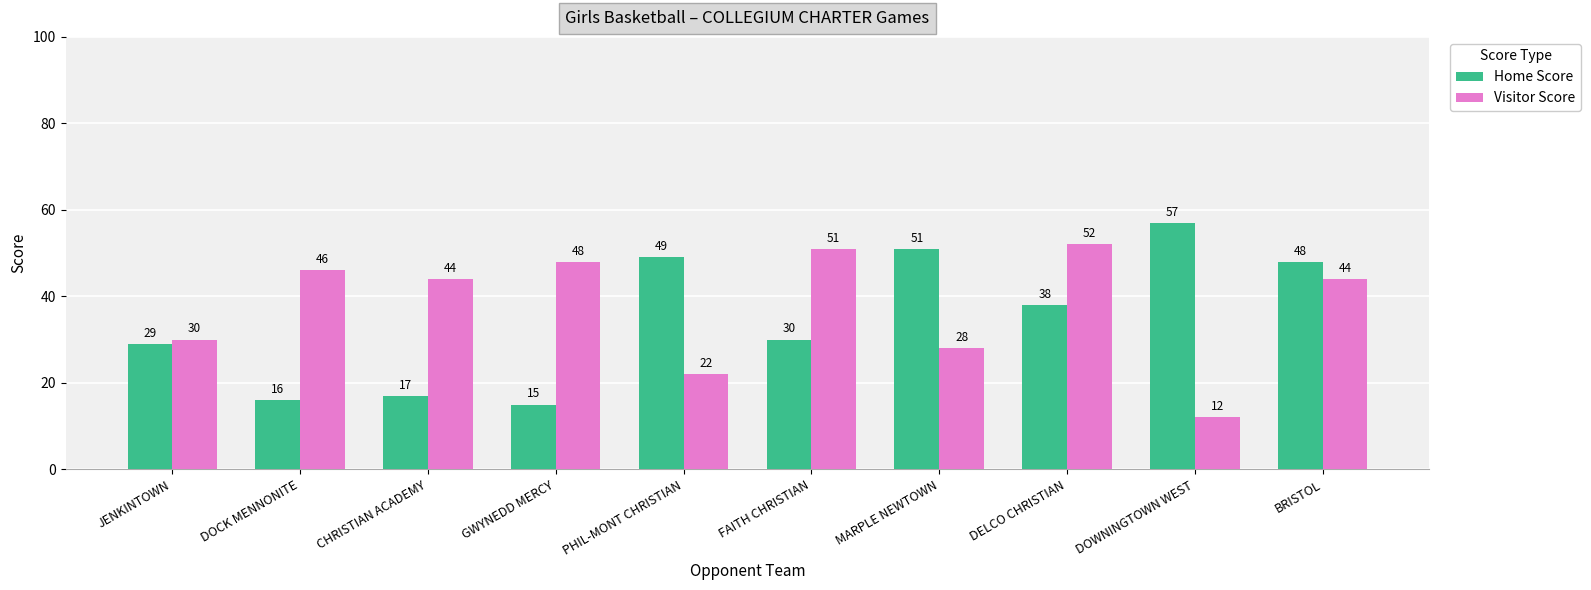

What is the label of the 4th bar from the left?

GWYNEDD MERCY